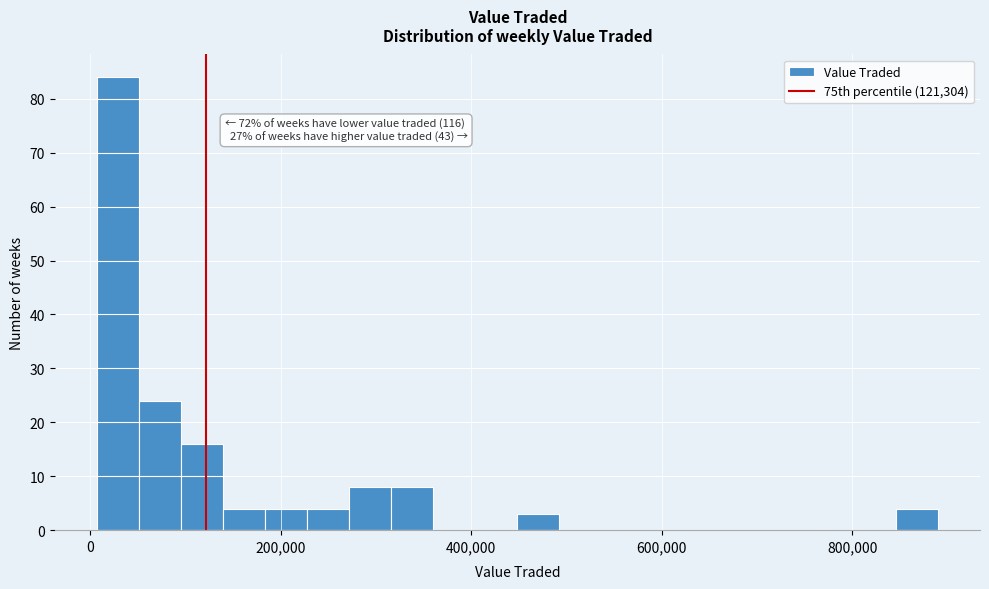

Around what value on the x-axis is the tallest bar? Give the approximate position of its centre, as read against the axis.

20000